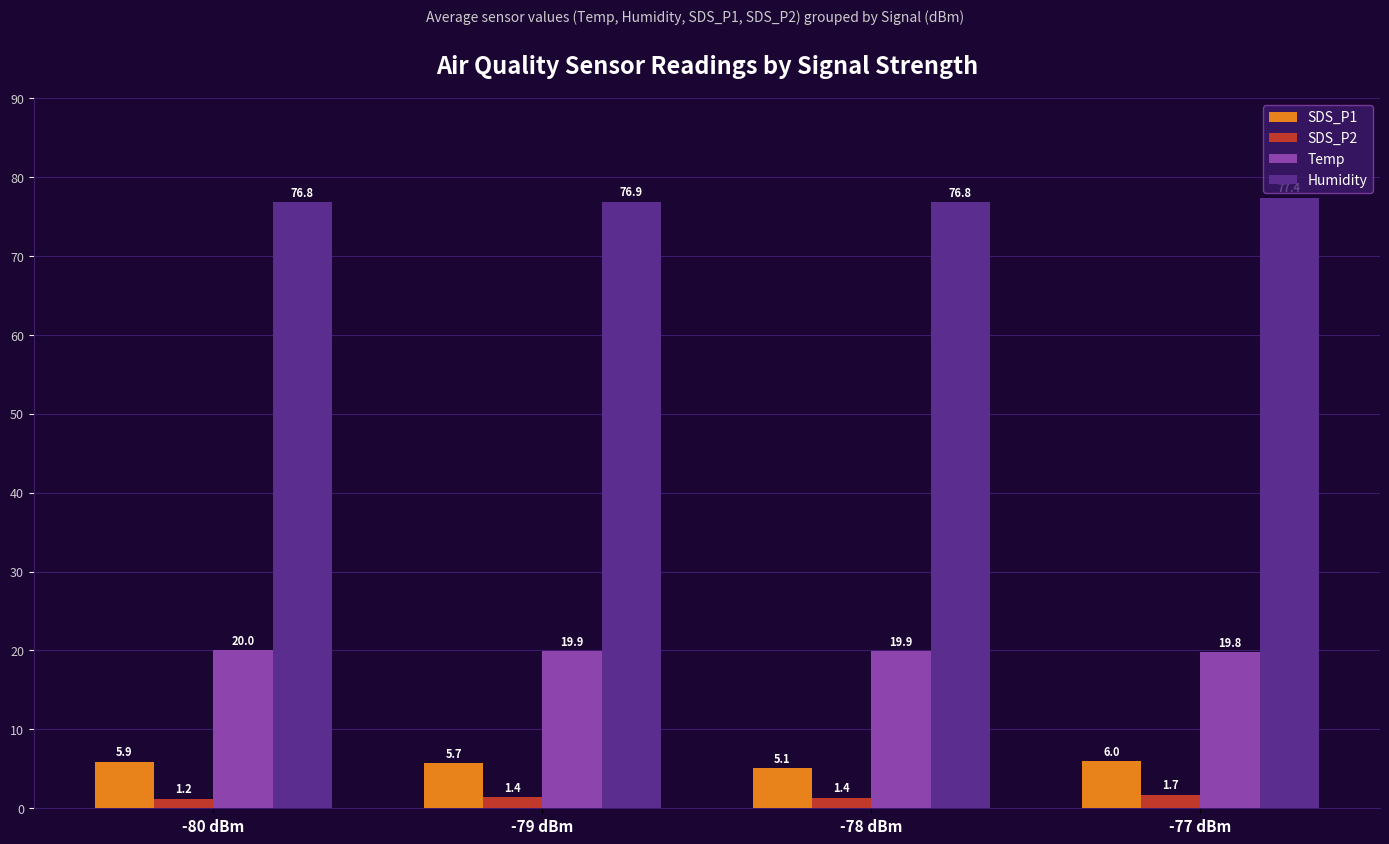

Reading right to left, transcribe all the data shown in this chart.

SDS_P1: -77 dBm=6.0	-78 dBm=5.1	-79 dBm=5.7	-80 dBm=5.9
SDS_P2: -77 dBm=1.7	-78 dBm=1.4	-79 dBm=1.4	-80 dBm=1.2
Temp: -77 dBm=19.8	-78 dBm=19.9	-79 dBm=19.9	-80 dBm=20.0
Humidity: -77 dBm=77.4	-78 dBm=76.8	-79 dBm=76.9	-80 dBm=76.8